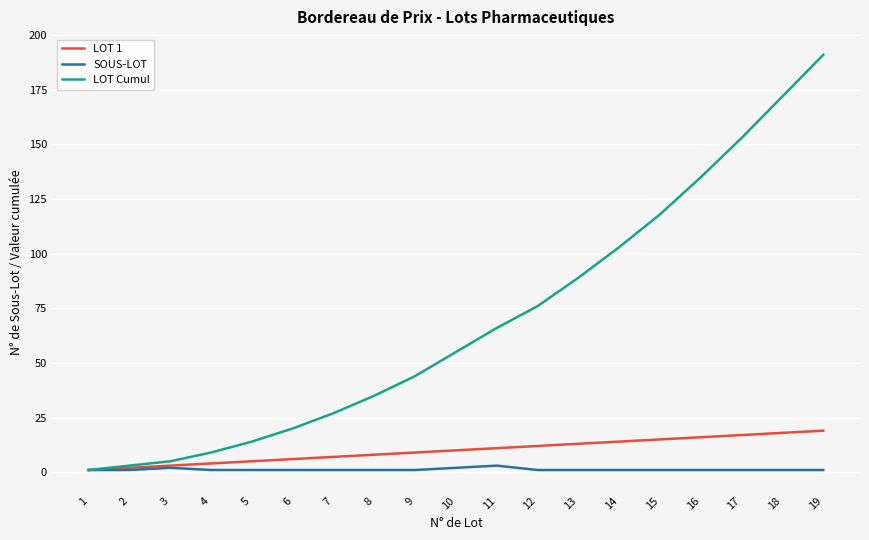

Which series has the largest range (max minus min)?

LOT Cumul